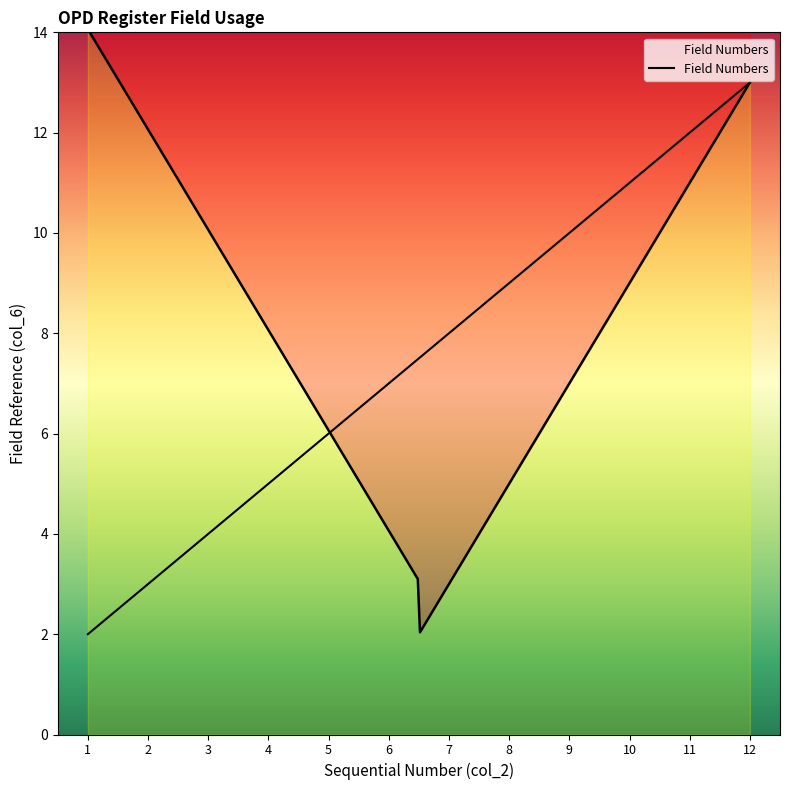

At which label is the value closest to 7?

6